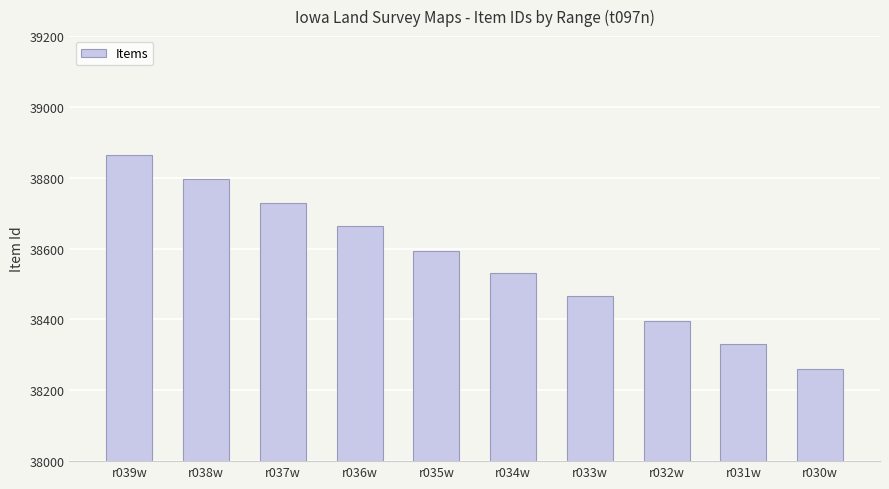

Count the values in the range 38396 to 38729.

6